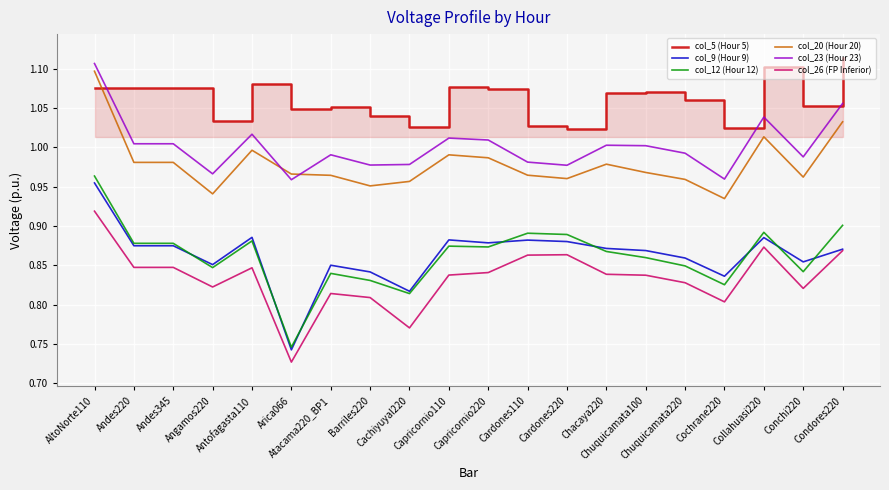

Rank the series by their maximum value, from highest to lowest.

col_5 (Hour 5), col_23 (Hour 23), col_20 (Hour 20), col_12 (Hour 12), col_9 (Hour 9), col_26 (FP Inferior)